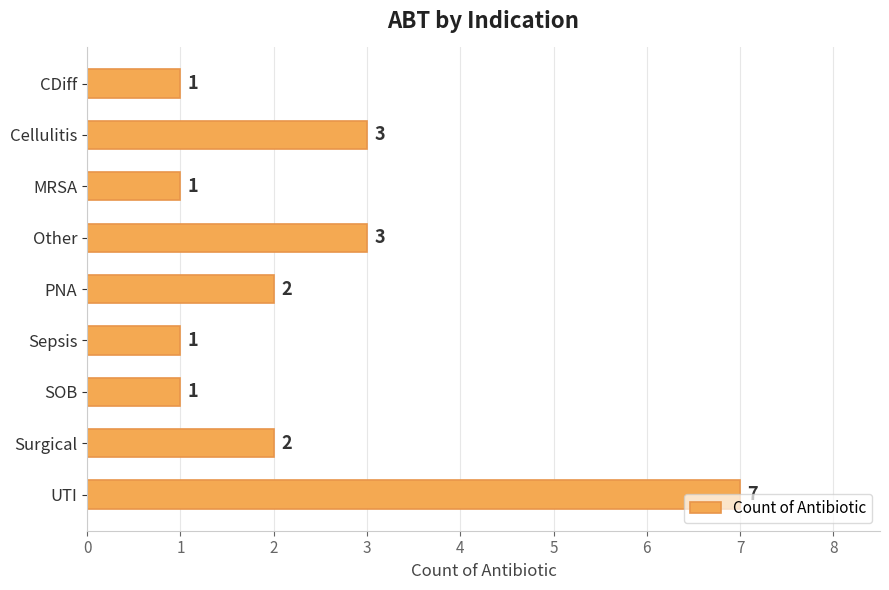

The chart shows a value of 1 at Other. True or false?

False